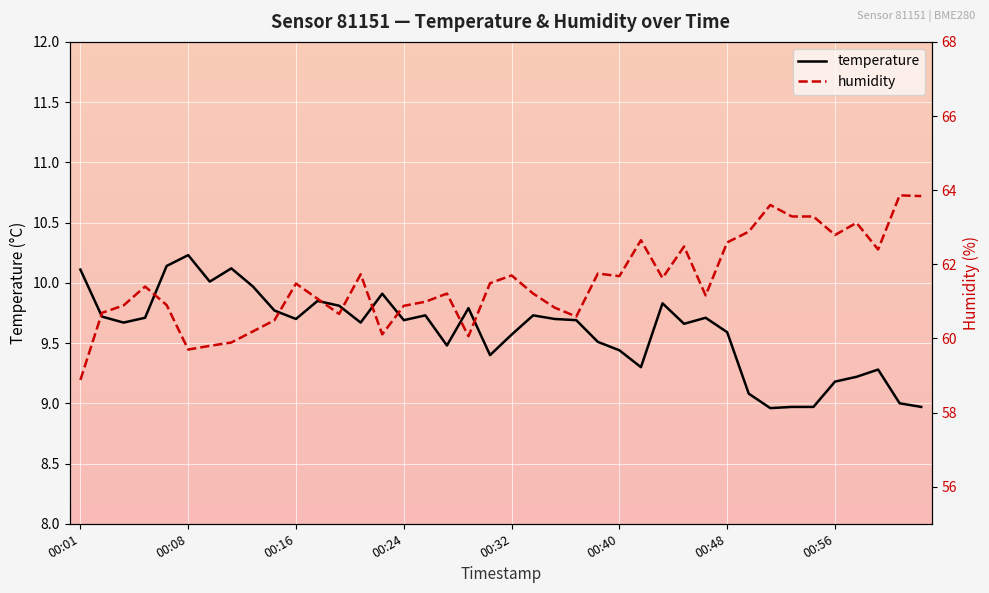

How many categories are shown in the chart?

40